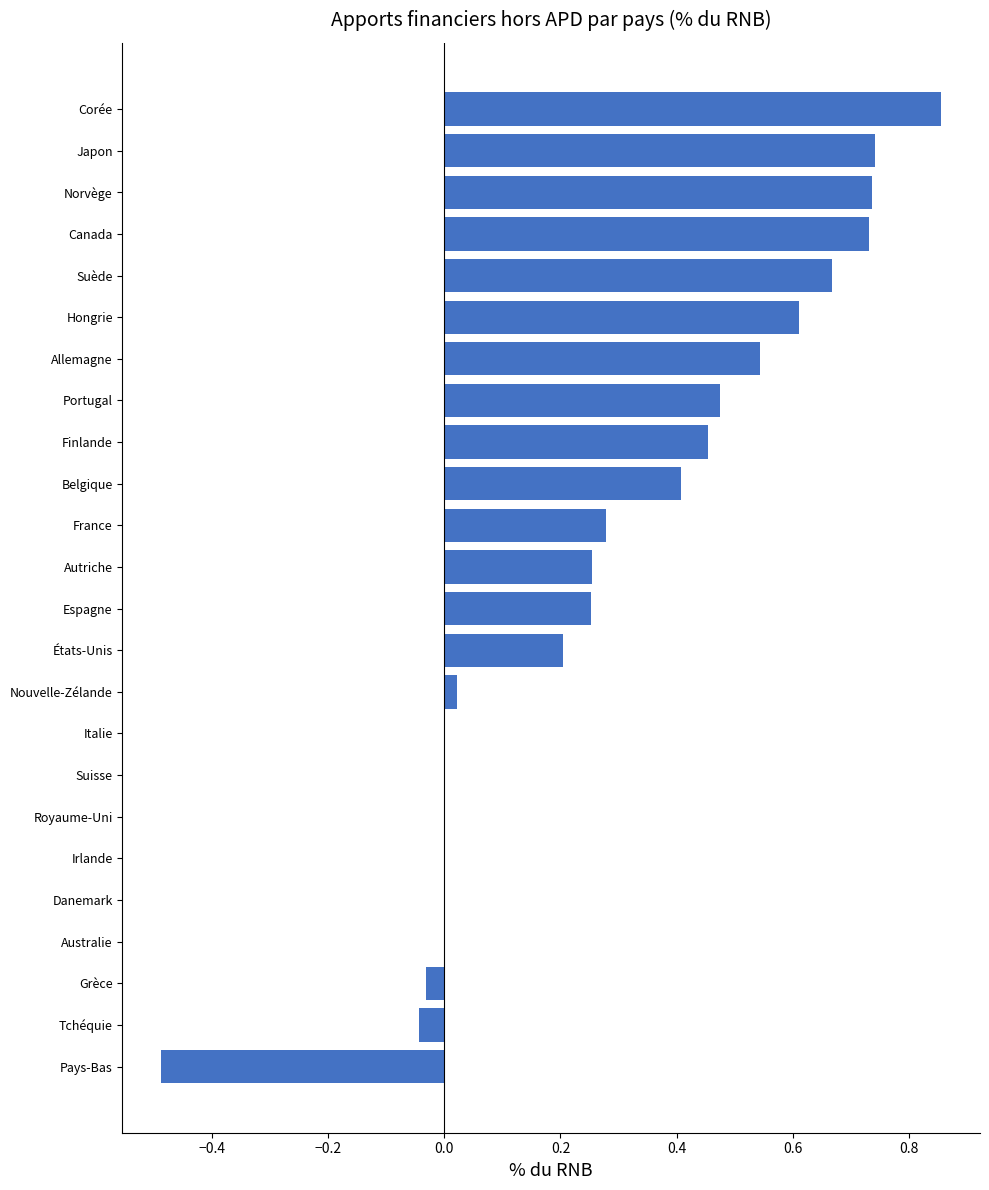

The chart shows a value of 0.3 at États-Unis. True or false?

False